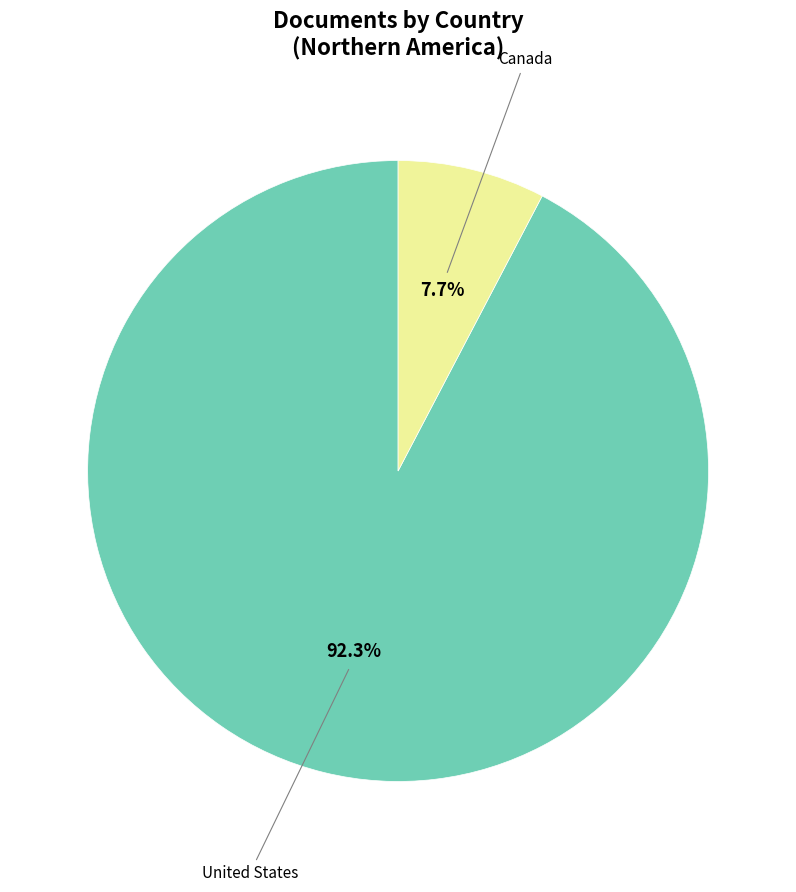

Does any single category account for the majority?

Yes